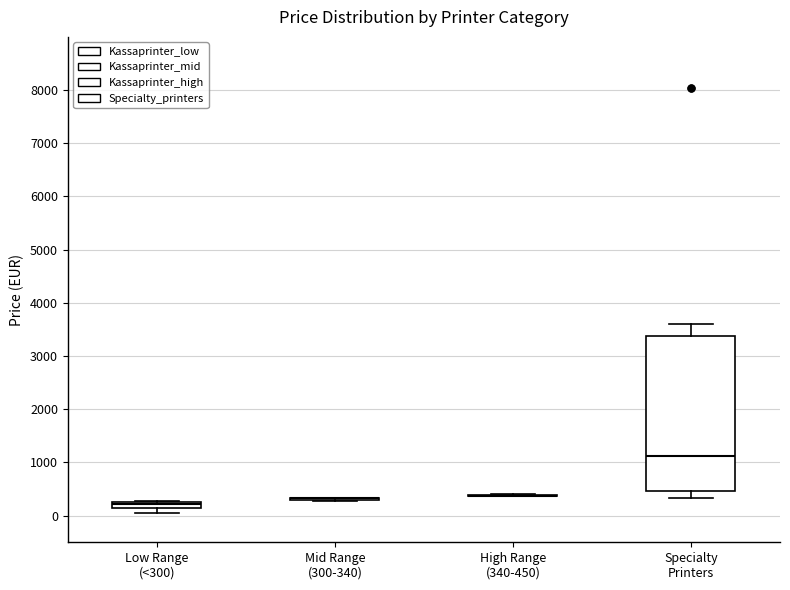

Which box is the tallest, from its lower edge to its upper edge?

Specialty Printers